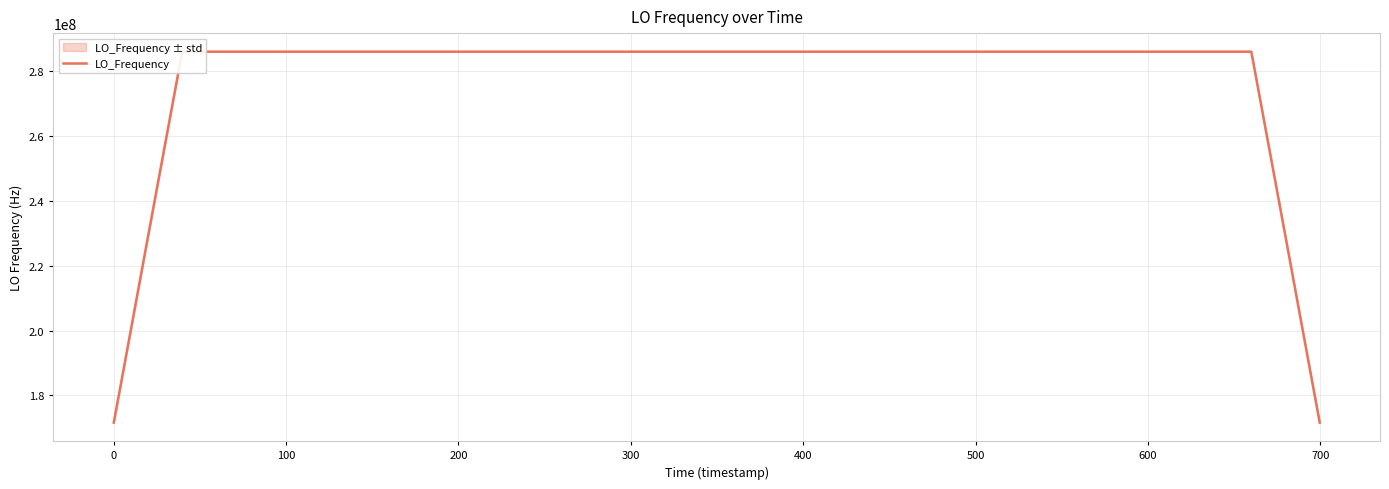

What is the minimum value for LO_Frequency?

171628197.4